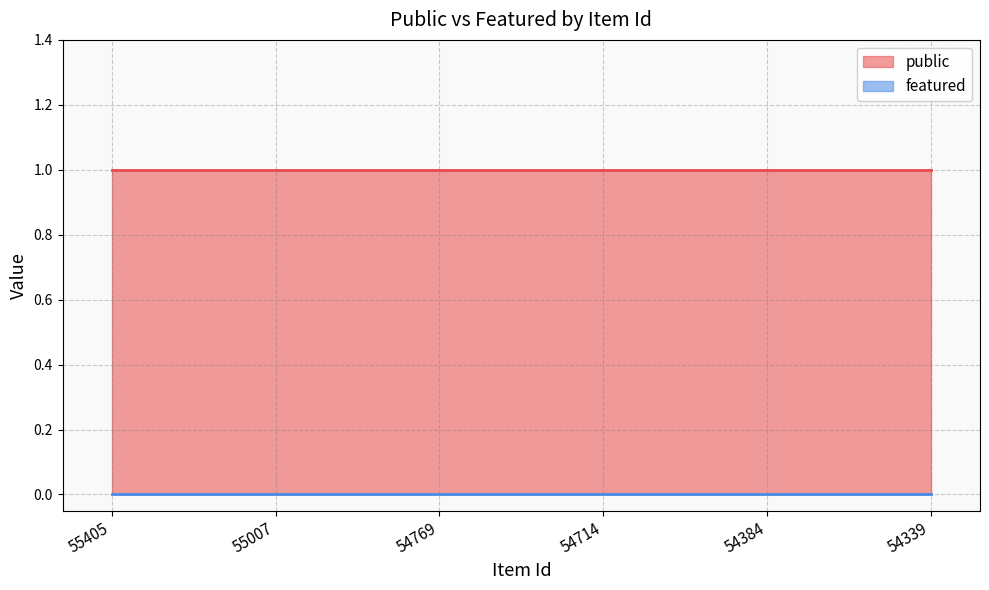

At which category does the chart reach its minimum across all series?

55405